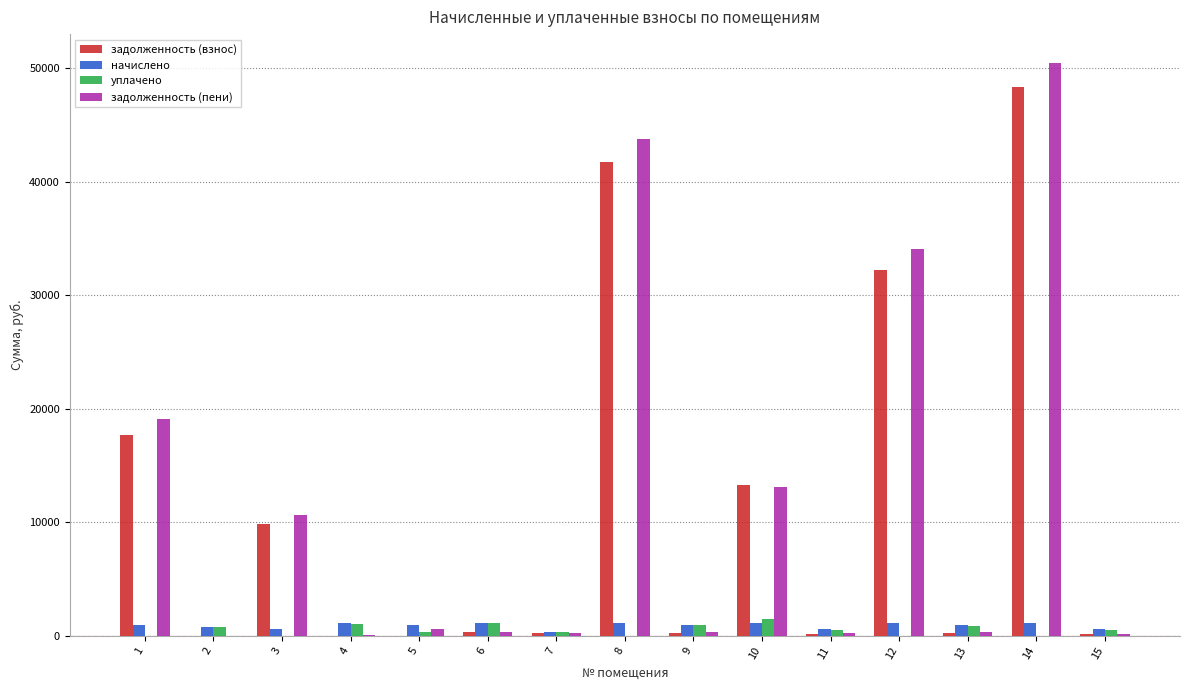

What is the maximum value for задолженность (пени)?

50461.1